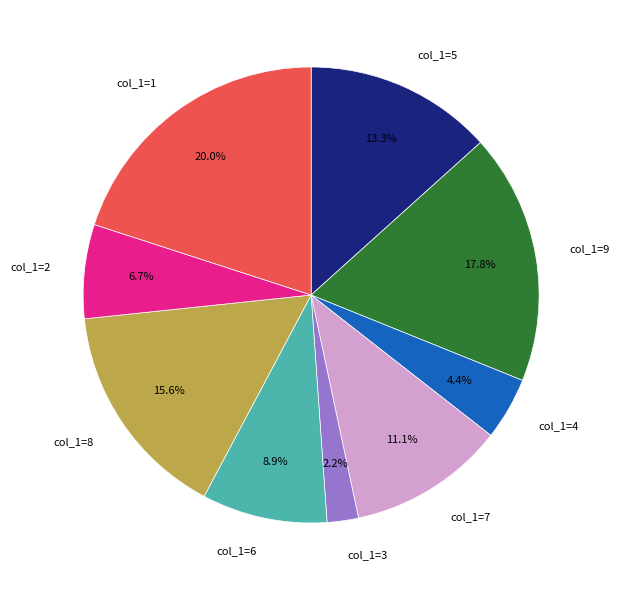

Is col_1=7 the majority of the pie?

No